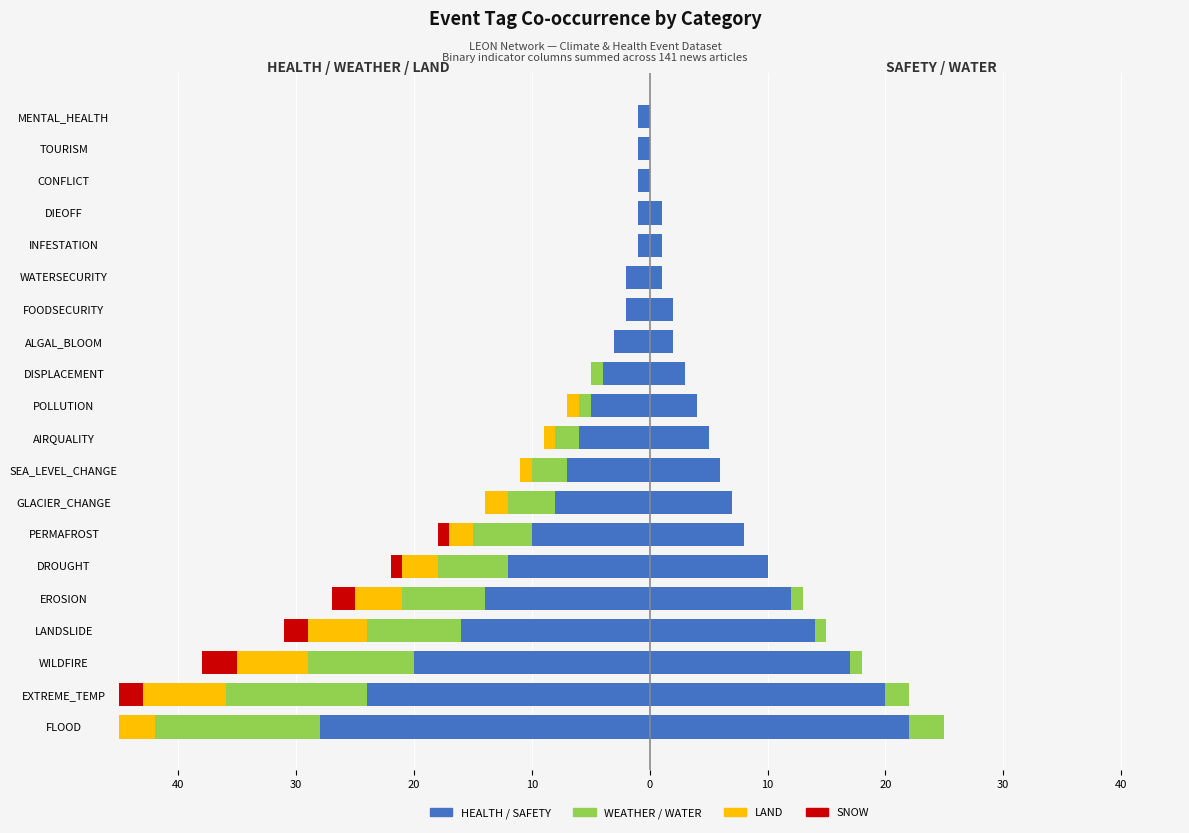

Which series has the widest spread of values?

HEALTH